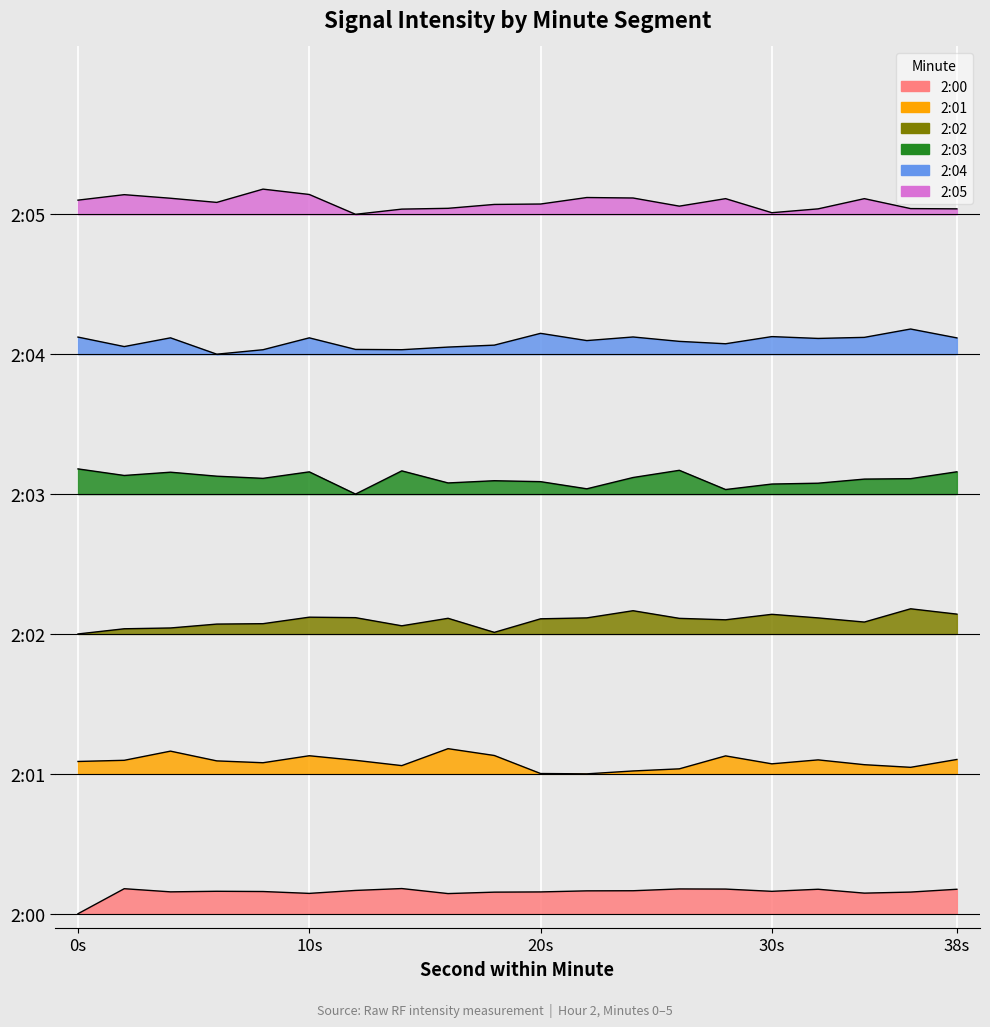

Which series has the largest range (max minus min)?

2:02